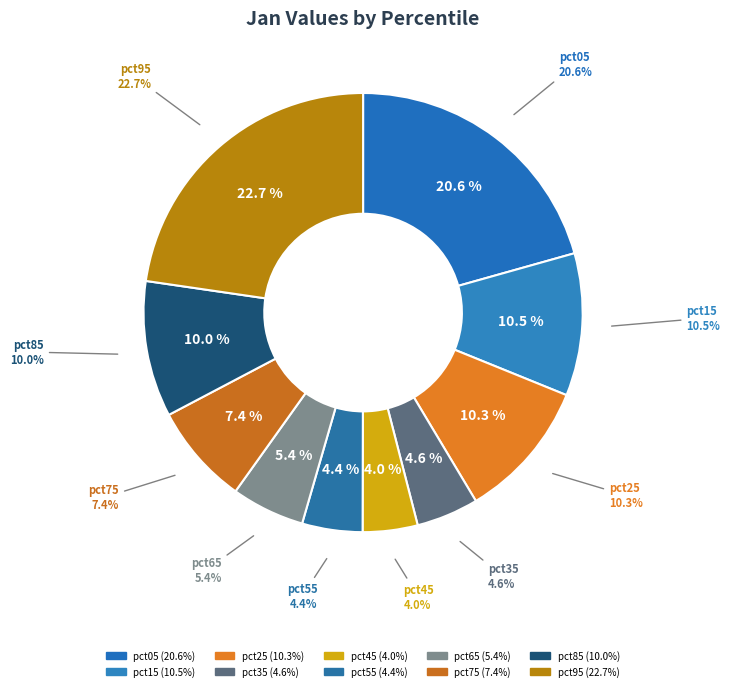

Is pct25 the majority of the pie?

No